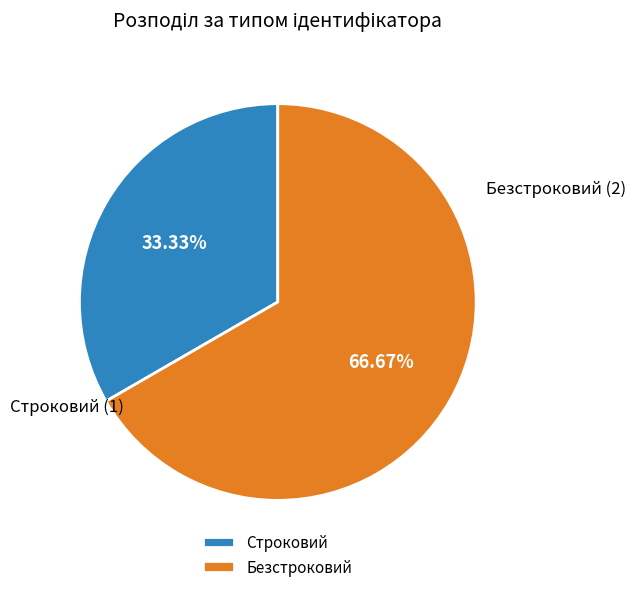

Is it true that Строковий is 22% of the pie?

False